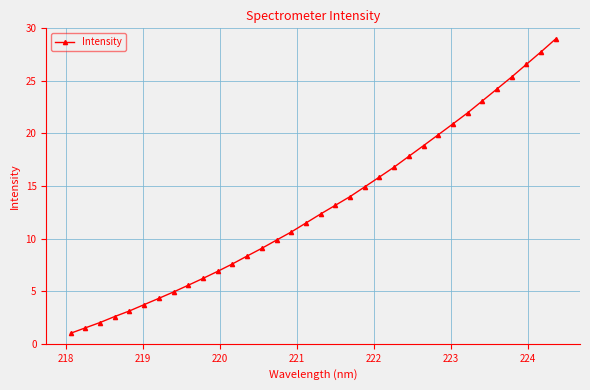

What is the minimum value shown in the chart?

1.0